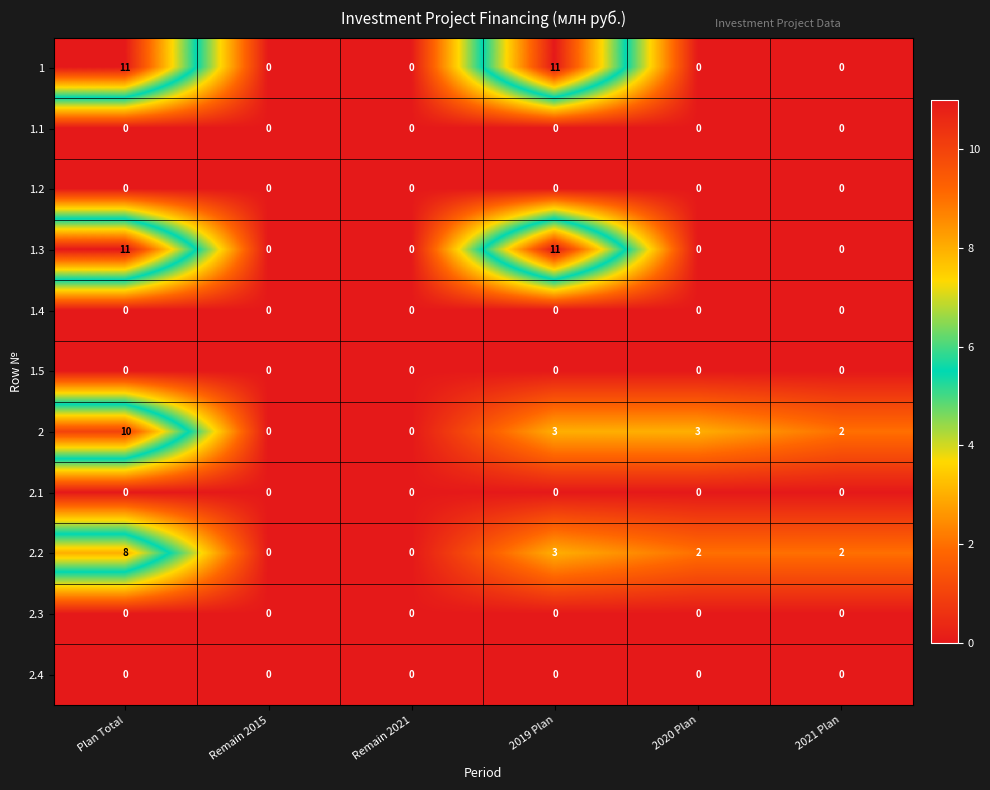

True or false: 2.2 has a value of 3 at 2019 Plan.

True